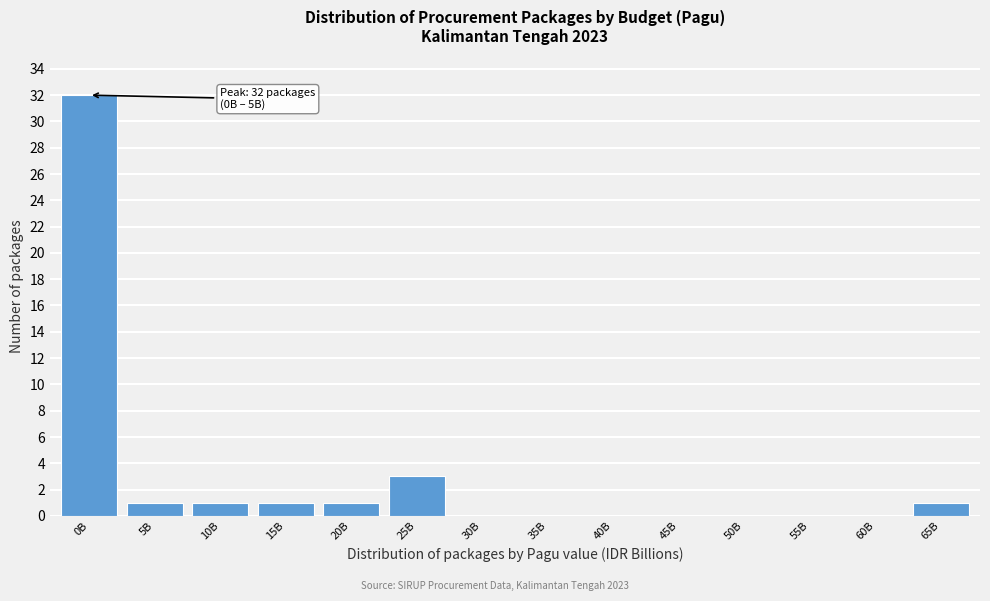

Reading left to right, extract all data points from this chart.

0B=32	5B=1	10B=1	15B=1	20B=1	25B=3	30B=0	35B=0	40B=0	45B=0	50B=0	55B=0	60B=0	65B=1